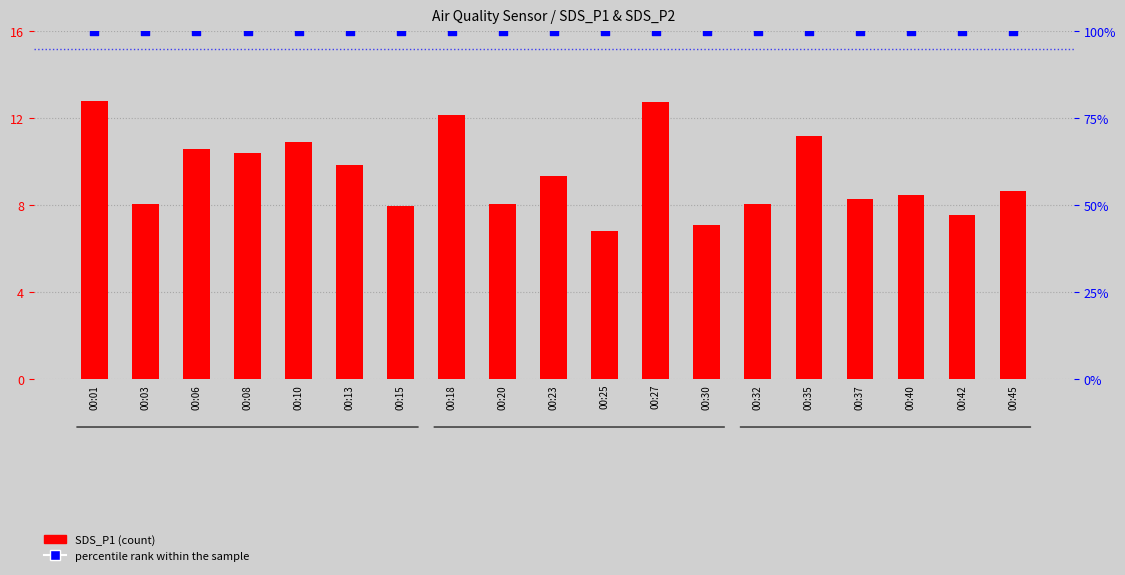

What is the total value across all series at 00:08?

110.4